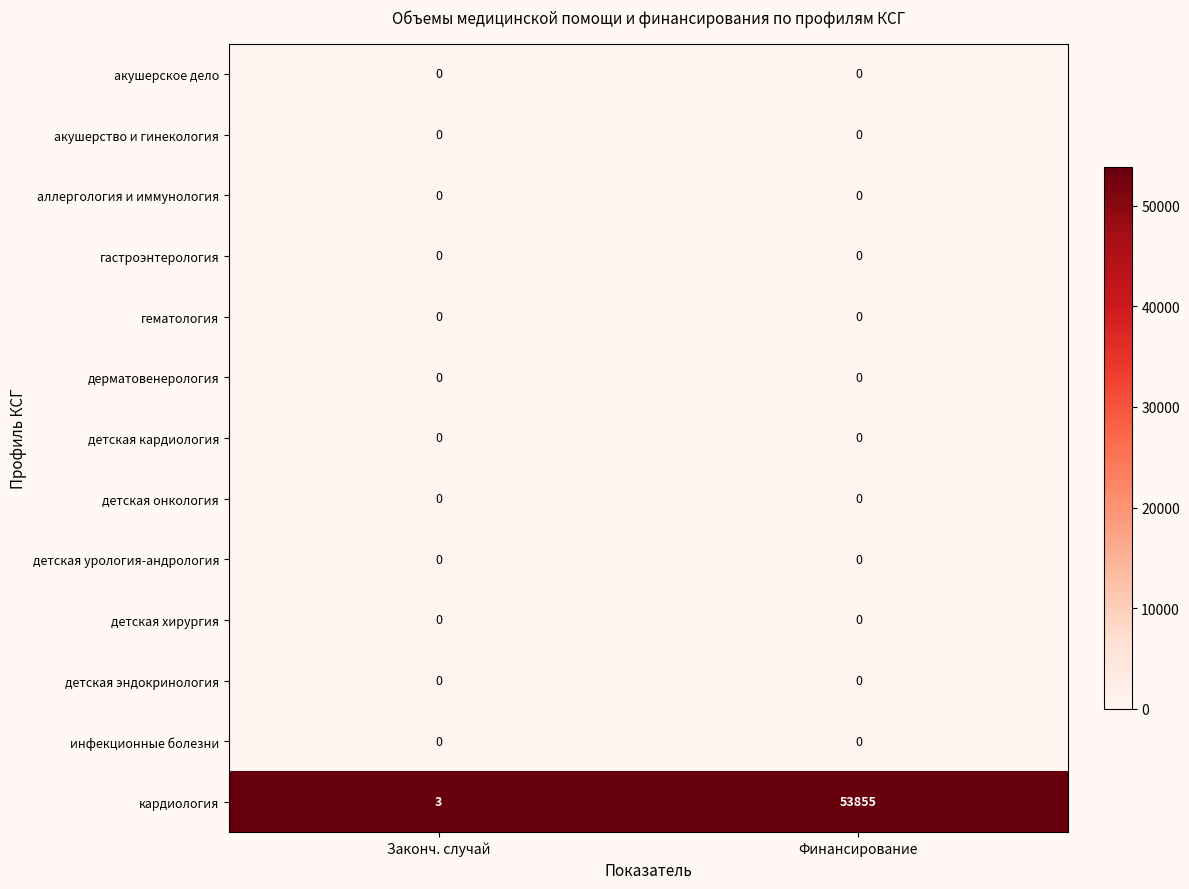

What is the maximum value shown in the chart?

53855